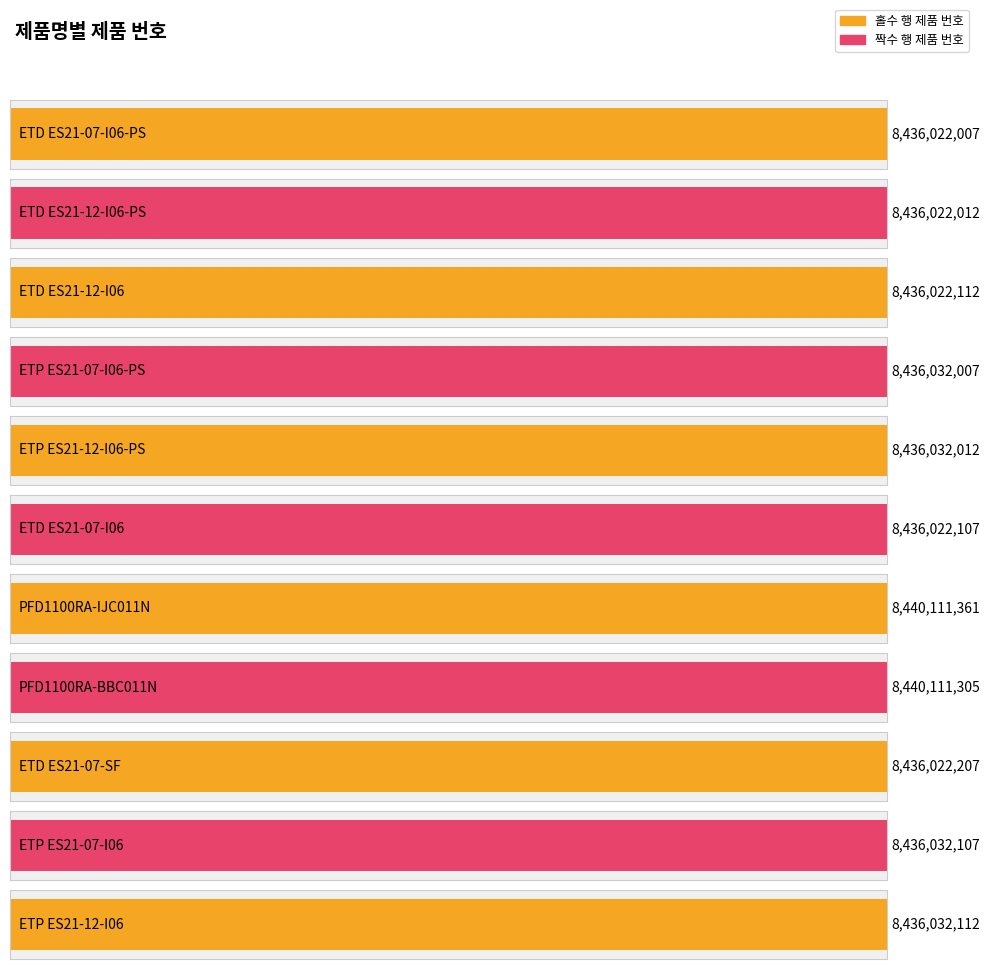

Reading left to right, extract all data points from this chart.

8436022007	8436022012	8436022112	8436032007	8436032012	8436022107	8440111361	8440111305	8436022207	8436032107	8436032112